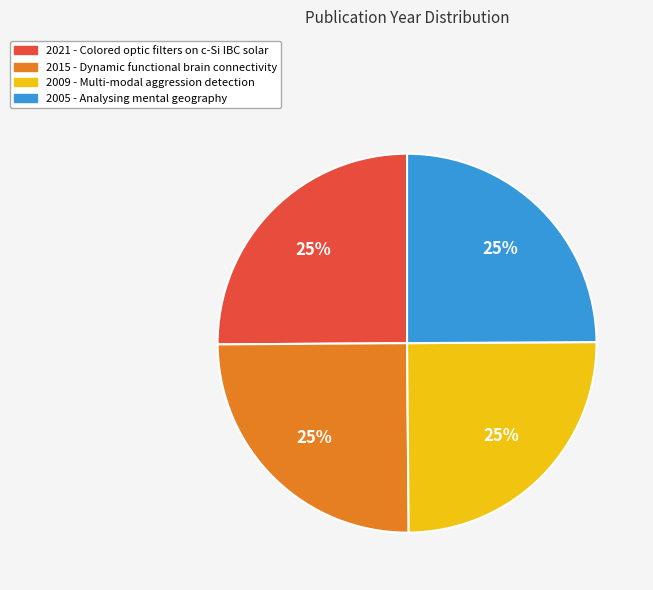

What percentage is the 2021 slice, to the nearest percent?

25%